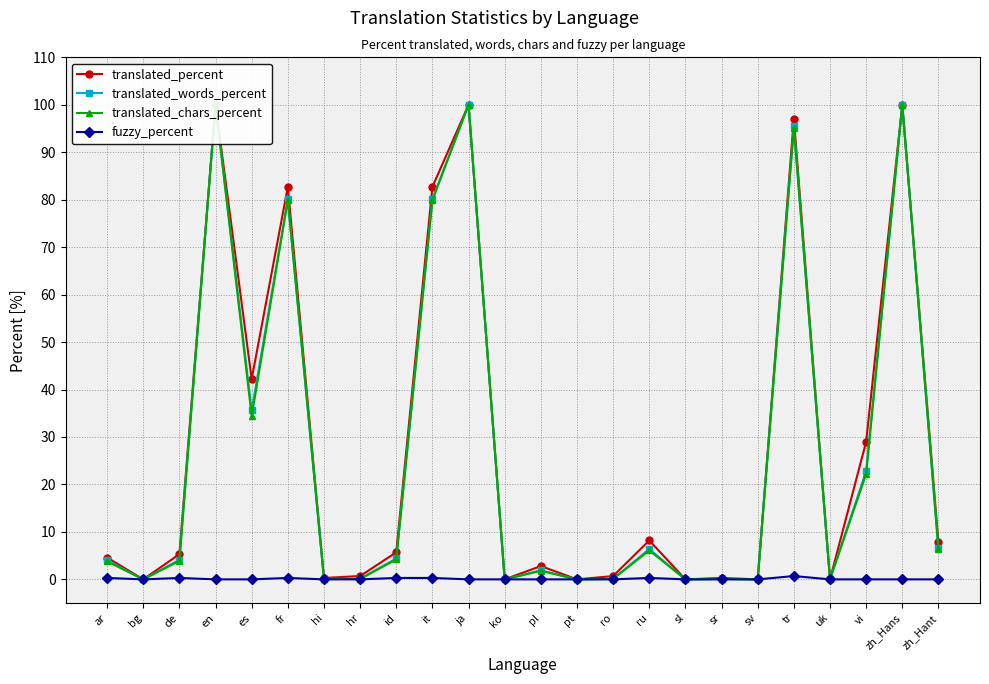

Reading left to right, what are all the values shown in this chart?

translated_percent: ar=4.6	bg=0.0	de=5.3	en=100.0	es=42.2	fr=82.7	hi=0.3	hr=0.7	id=5.7	it=82.7	ja=100.0	ko=0.0	pl=2.8	pt=0.0	ro=0.7	ru=8.2	sl=0.0	sr=0.3	sv=0.0	tr=97.1	uk=0.0	vi=29.0	zh_Hans=100.0	zh_Hant=7.8
translated_words_percent: ar=4.0	bg=0.0	de=4.1	en=100.0	es=35.6	fr=80.1	hi=0.1	hr=0.1	id=4.4	it=80.1	ja=100.0	ko=0.0	pl=1.9	pt=0.0	ro=0.1	ru=6.4	sl=0.0	sr=0.1	sv=0.0	tr=95.5	uk=0.0	vi=22.8	zh_Hans=100.0	zh_Hant=6.6
translated_chars_percent: ar=3.8	bg=0.0	de=3.9	en=100.0	es=34.4	fr=79.9	hi=0.1	hr=0.1	id=4.2	it=79.9	ja=100.0	ko=0.0	pl=1.8	pt=0.0	ro=0.1	ru=6.1	sl=0.0	sr=0.1	sv=0.0	tr=95.1	uk=0.0	vi=22.2	zh_Hans=100.0	zh_Hant=6.3
fuzzy_percent: ar=0.3	bg=0.0	de=0.3	en=0.0	es=0.0	fr=0.3	hi=0.0	hr=0.0	id=0.3	it=0.3	ja=0.0	ko=0.0	pl=0.0	pt=0.0	ro=0.0	ru=0.3	sl=0.0	sr=0.0	sv=0.0	tr=0.7	uk=0.0	vi=0.0	zh_Hans=0.0	zh_Hant=0.0